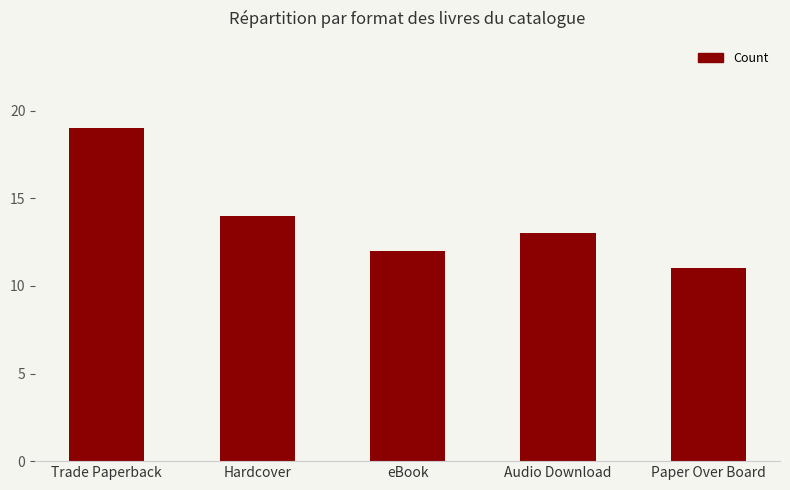

Reading left to right, list all the values displayed in this chart.

19	14	12	13	11